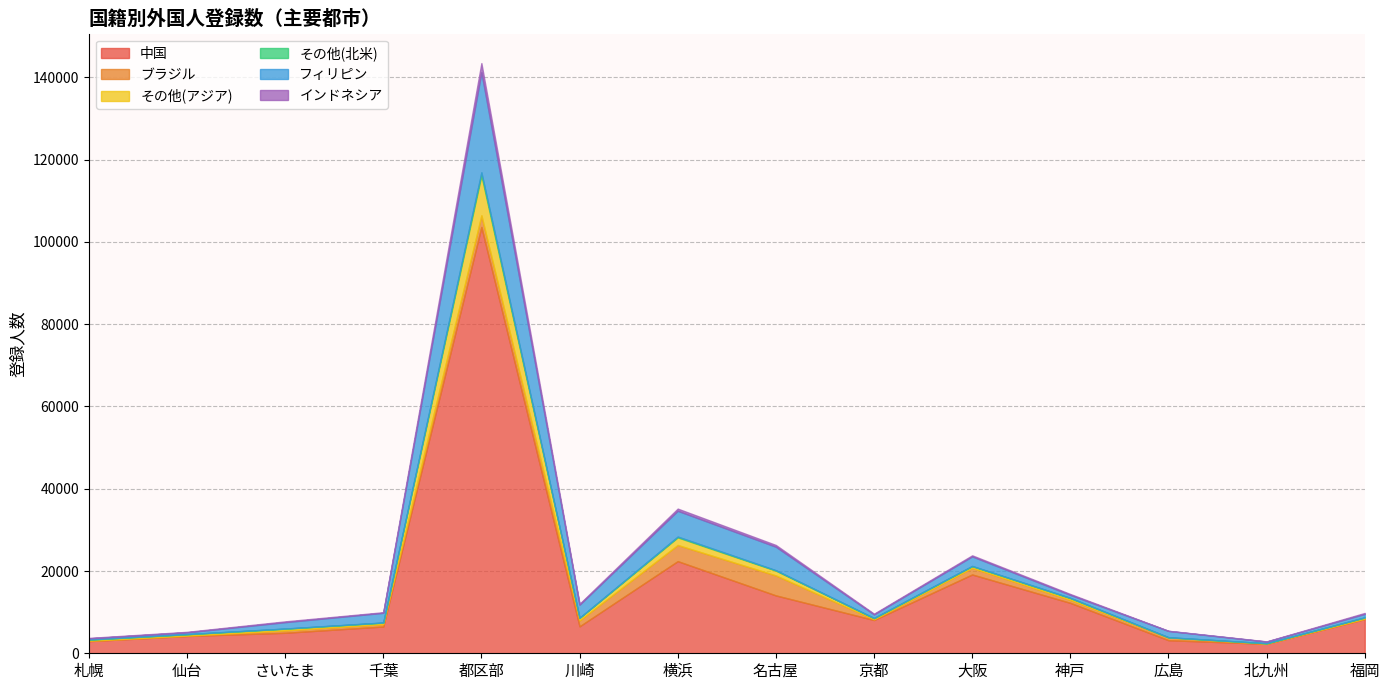

Reading right to left, extract all data points from this chart.

中国: 8319	2302	3179	12254	19159	8086	14068	22398	6553	103651	6511	4985	4202	2951
ブラジル: 92	34	634	728	1592	175	4856	3926	1432	2818	568	571	89	92
その他(アジア): 283	92	59	432	415	254	1176	1851	606	9756	364	423	333	268
その他(北米): 57	16	24	65	73	77	96	195	38	704	46	34	37	43
フィリピン: 835	397	1533	721	2317	863	5704	6273	3183	24334	2347	1552	427	267
インドネシア: 222	52	42	211	258	173	433	534	216	2231	145	193	123	112